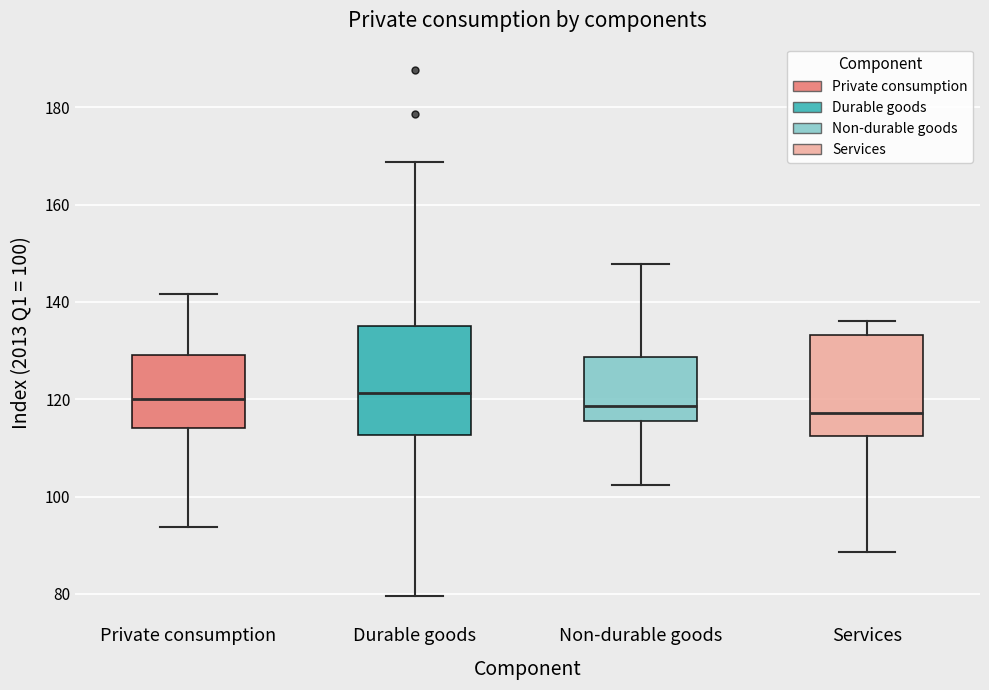

Reading left to right, transcribe this box plot: for each box, give where its median line is, the range the box spans, and where its two whiskers end, as read against the y-axis. The values are not printed on the chart, so give them approximately, as read against the axis.

Private consumption: median 120, box 114 to 130, whiskers 94 to 142
Durable goods: median 122, box 112 to 136, whiskers 80 to 168
Non-durable goods: median 118, box 116 to 128, whiskers 102 to 148
Services: median 118, box 112 to 134, whiskers 88 to 136